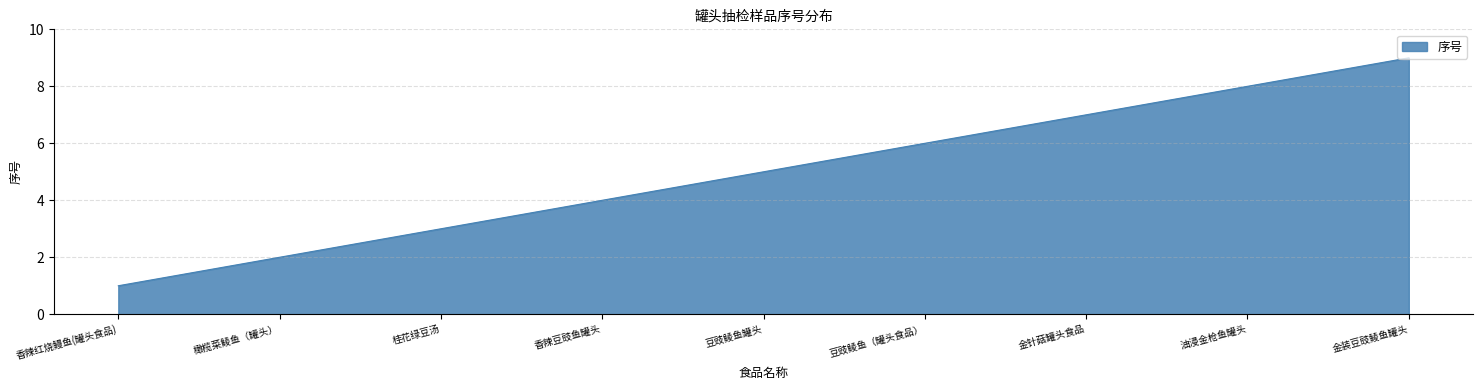

Which category has the highest value across all series?

金装豆豉鲮鱼罐头